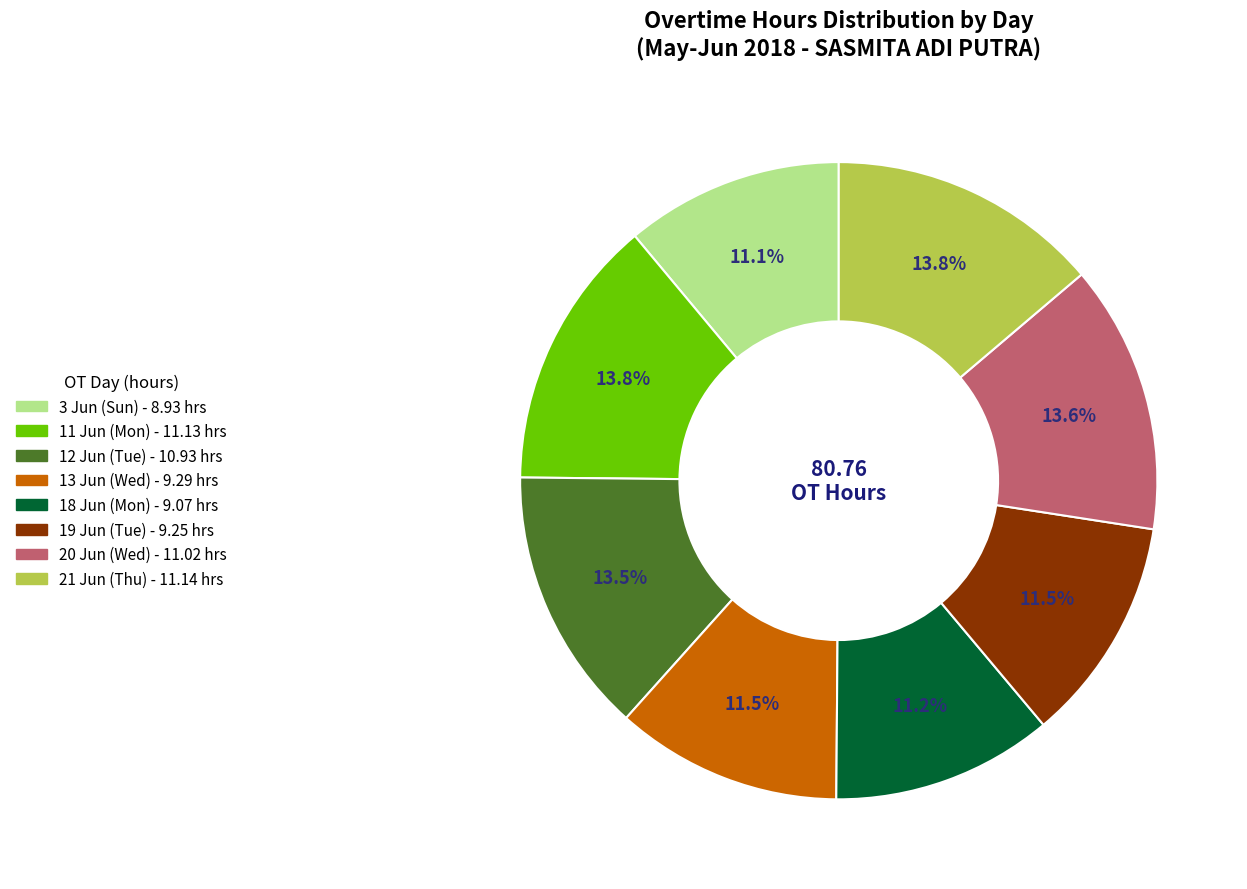

Approximately how many times larger is the value at 20 Jun (Wed) compared to 3 Jun (Sun)?

1.2